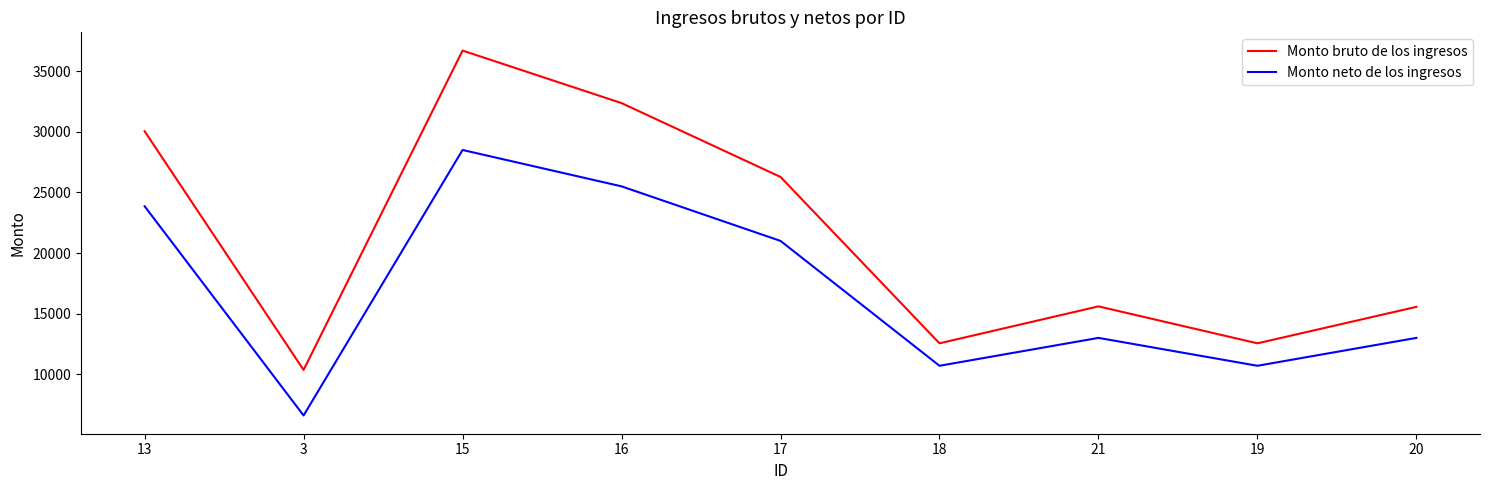

Rank the series by their average value, from lowest to highest.

Monto neto de los ingresos, Monto bruto de los ingresos